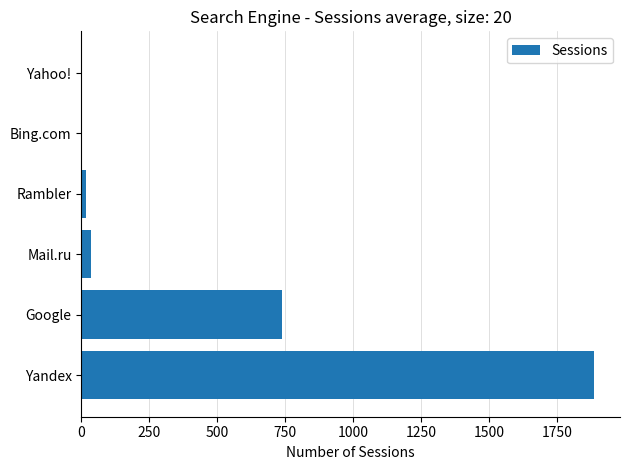

At which category does the chart reach its peak across all series?

Yandex